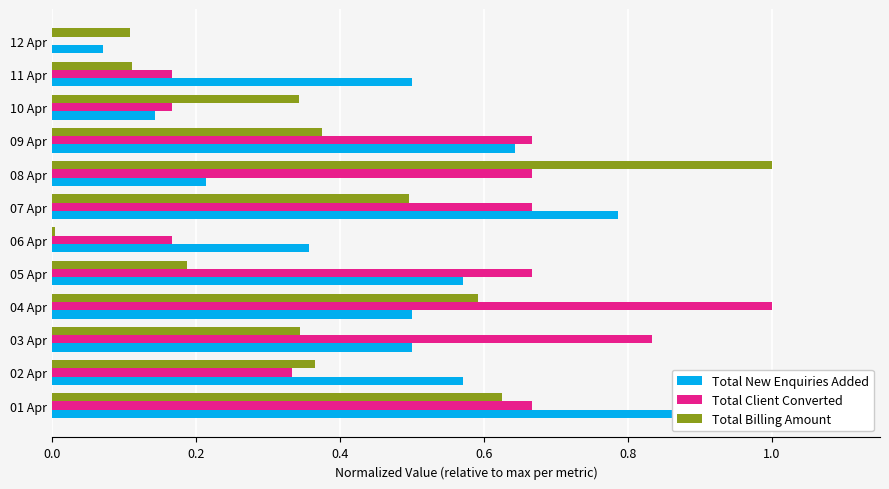

What is the maximum value shown in the chart?

1.0